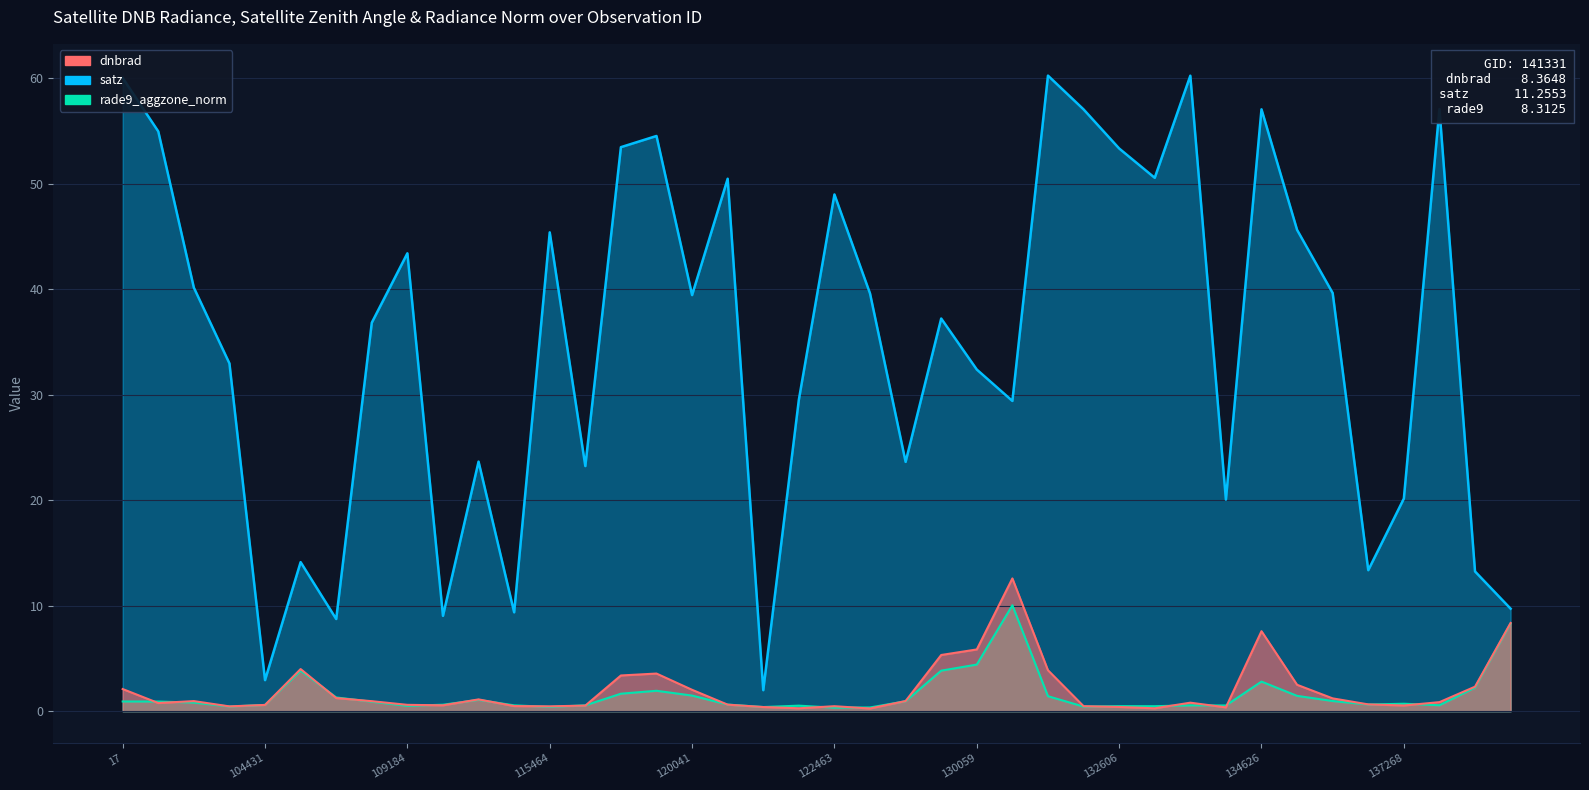

What is the total value across all series at 141331?

26.4